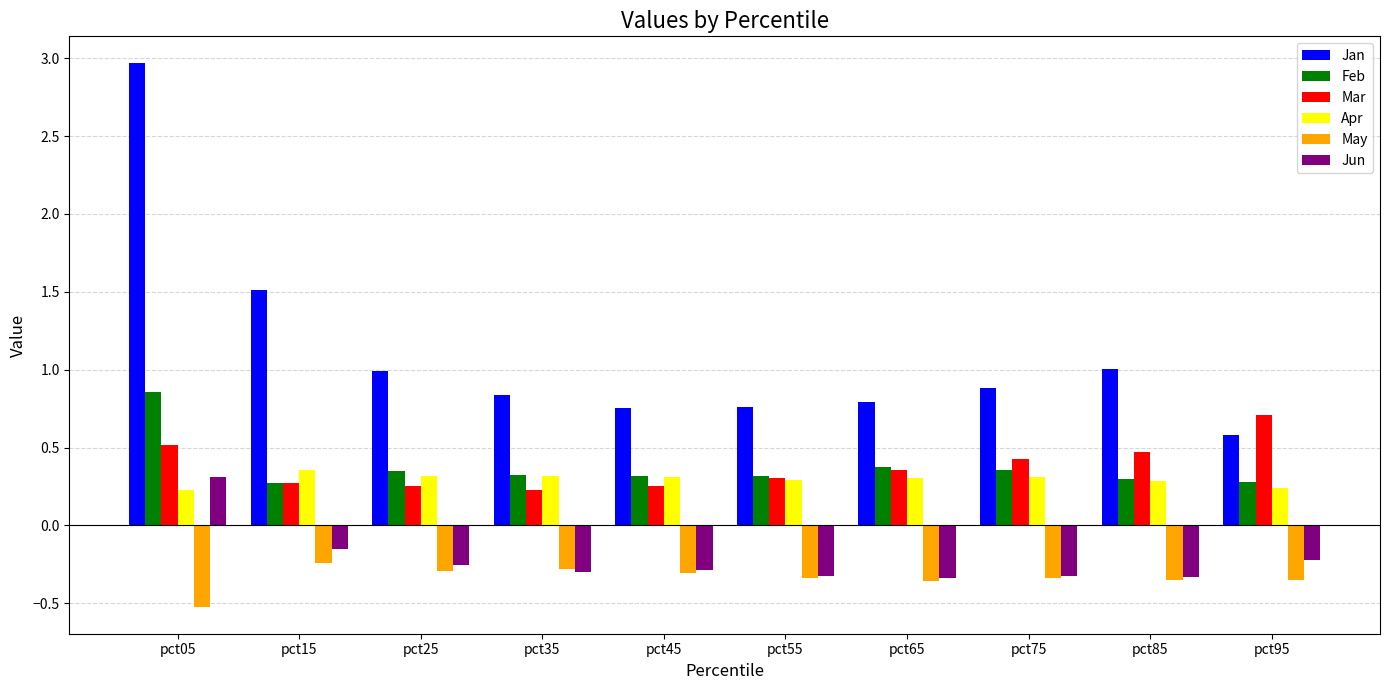

How many groups of bars are there?

10